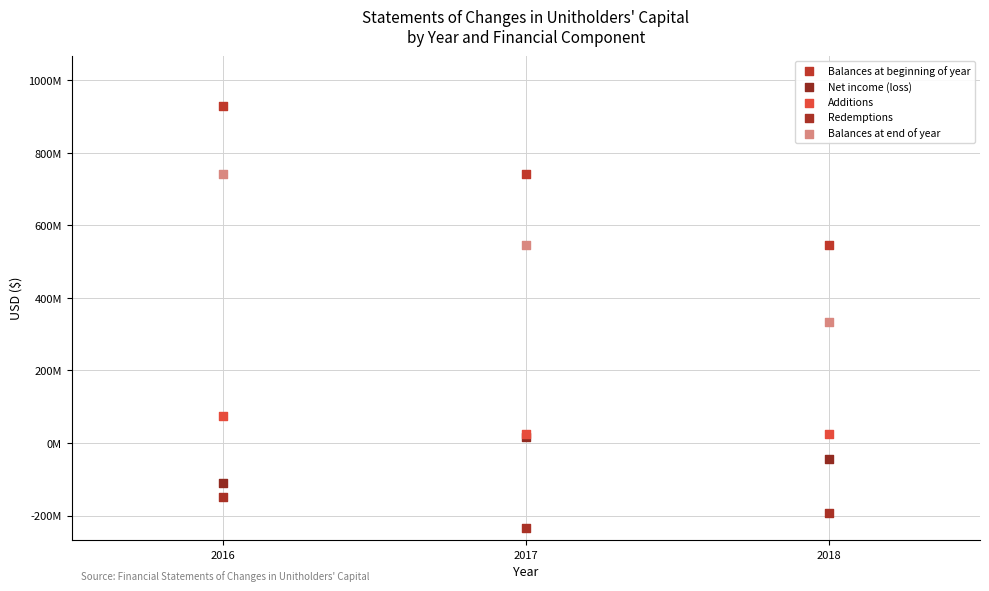

What are all the series names shown in the legend?

Balances at beginning of year, Net income (loss), Additions, Redemptions, Balances at end of year